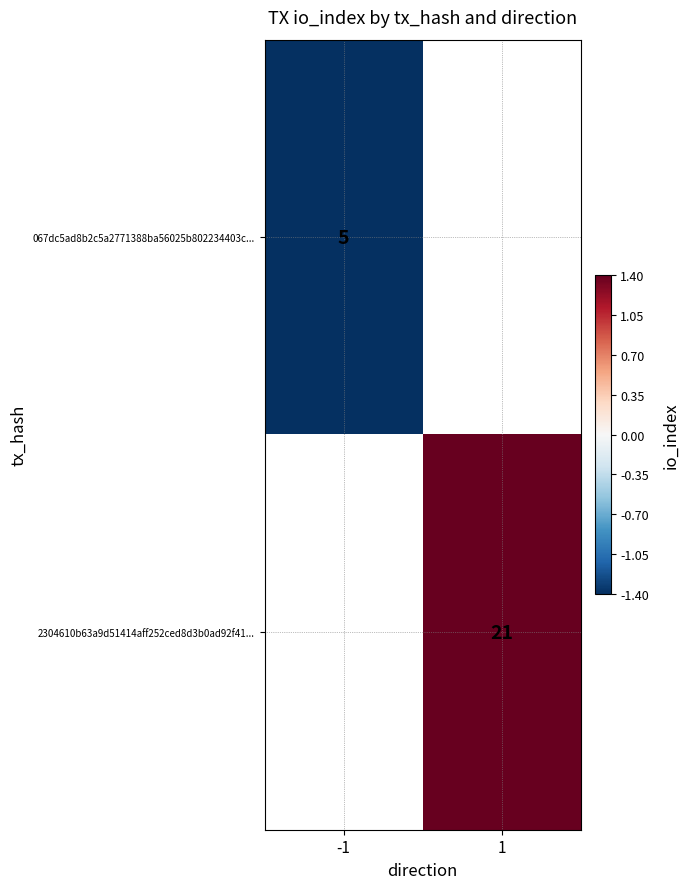

What is the smallest value displayed?

-1.4